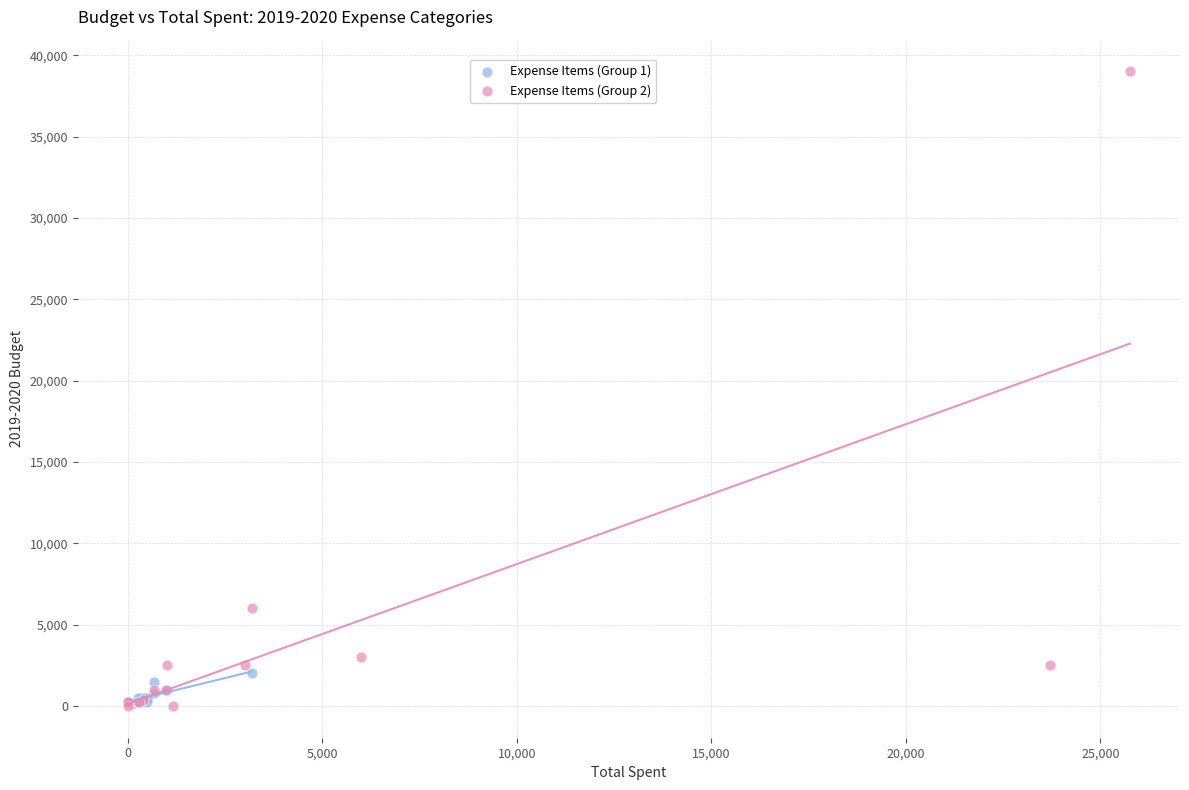

Which series has the widest spread of Y values?

Expense Items (Group 2)